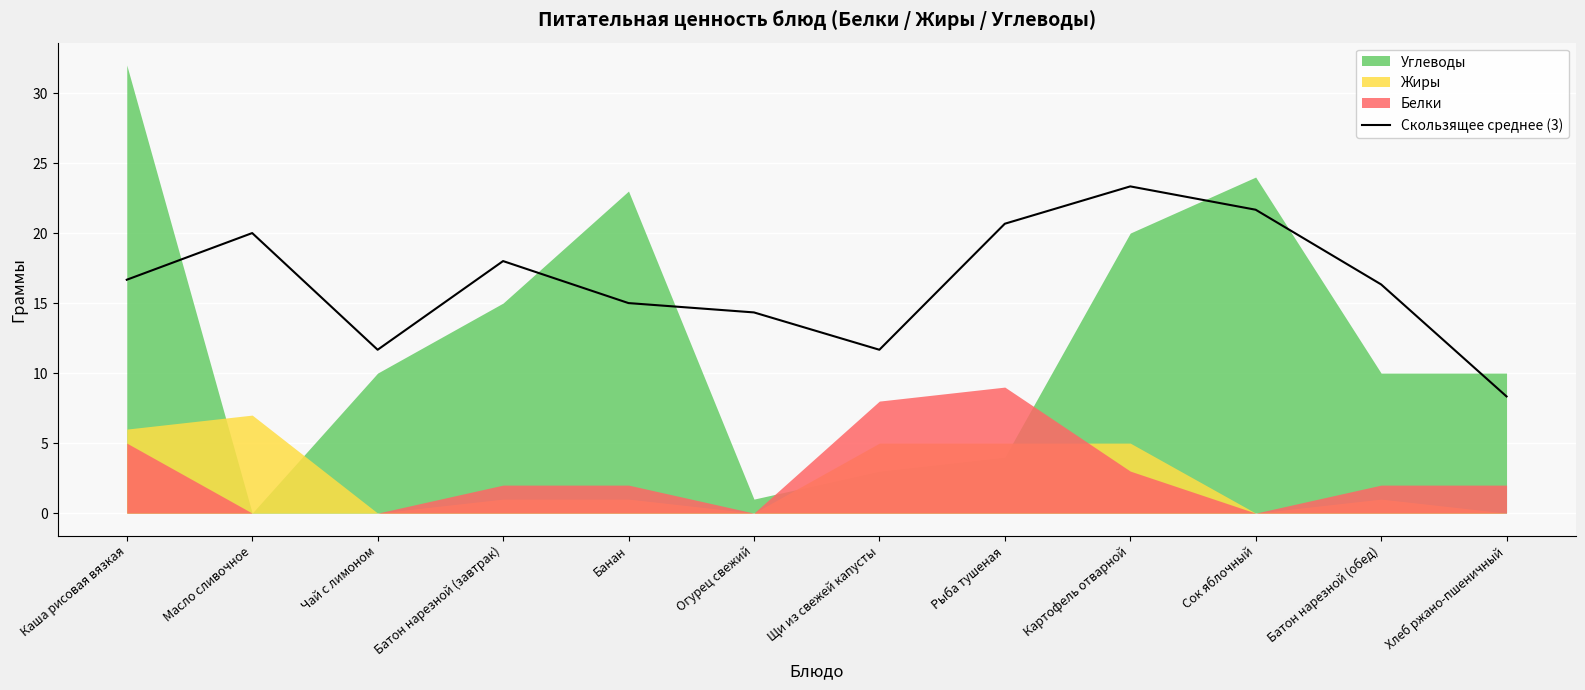

What is the highest value of the Скользящее среднее (3) series?

23.3